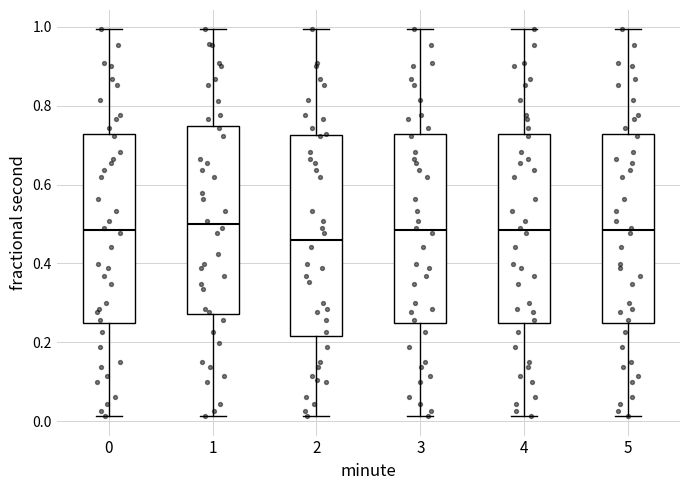

Where is the lower edge of the box at x = 5 on the y-axis? The values are not printed on the chart, so give them approximately, as read against the axis.

0.24